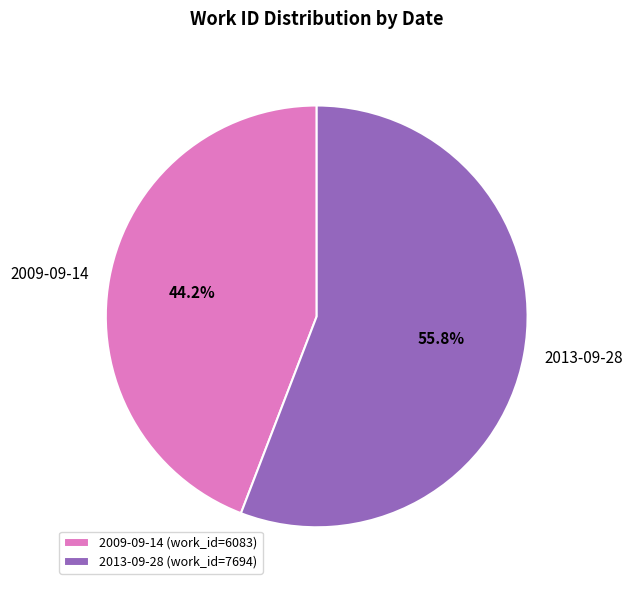

What is the smallest slice in the pie chart?

2009-09-14